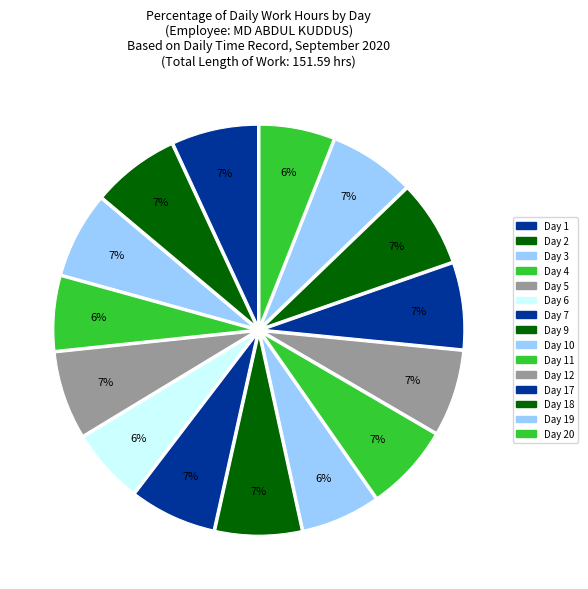

How many segments does this pie chart have?

15